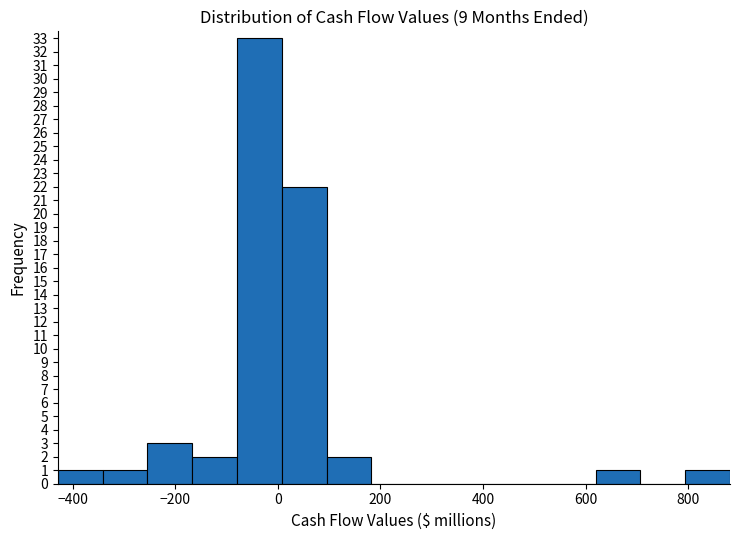

Reading left to right, list every bar in this chart as the range it spans on the x-axis followed by its height. Neither the bar edges nor the heights are printed on the chart, so give them approximately, as read against the axes.

-420 to -340: 1
-340 to -260: 1
-260 to -160: 3
-160 to -80: 2
-80 to 0: 33
0 to 100: 22
100 to 180: 2
180 to 260: 0
260 to 360: 0
360 to 440: 0
440 to 540: 0
540 to 620: 0
620 to 700: 1
700 to 800: 0
800 to 880: 1